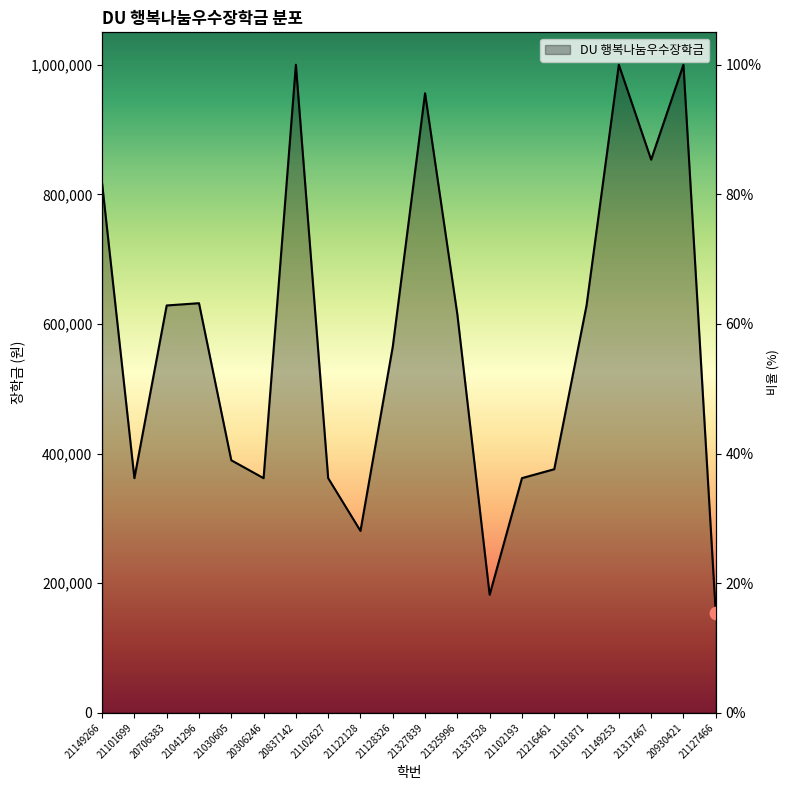

What is the ratio of the value at 21216461 to the value at 21101699?

1.0